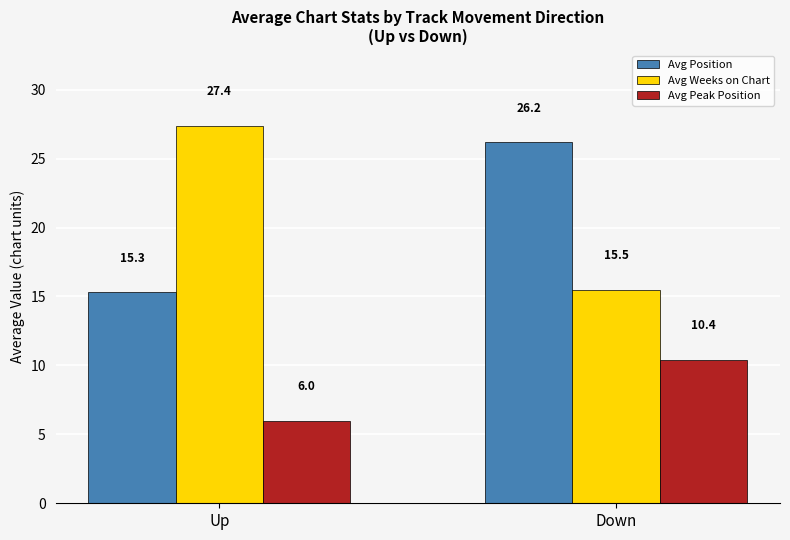

The Avg Peak Position series shows 2.9 at Down. True or false?

False